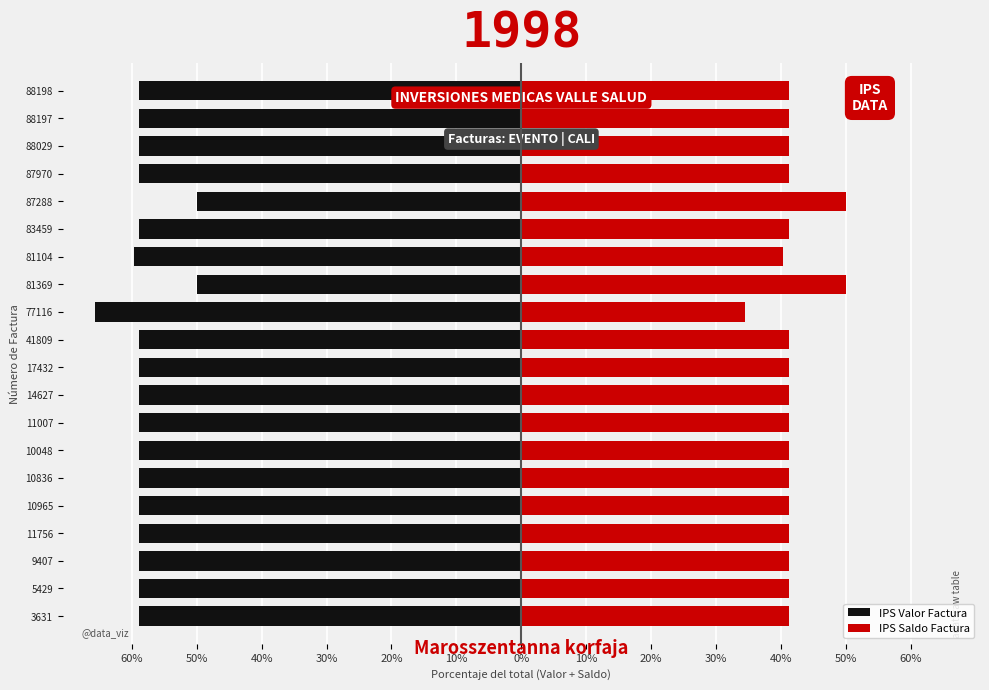

Are the bars grouped side by side (vs. stacked)?

Yes